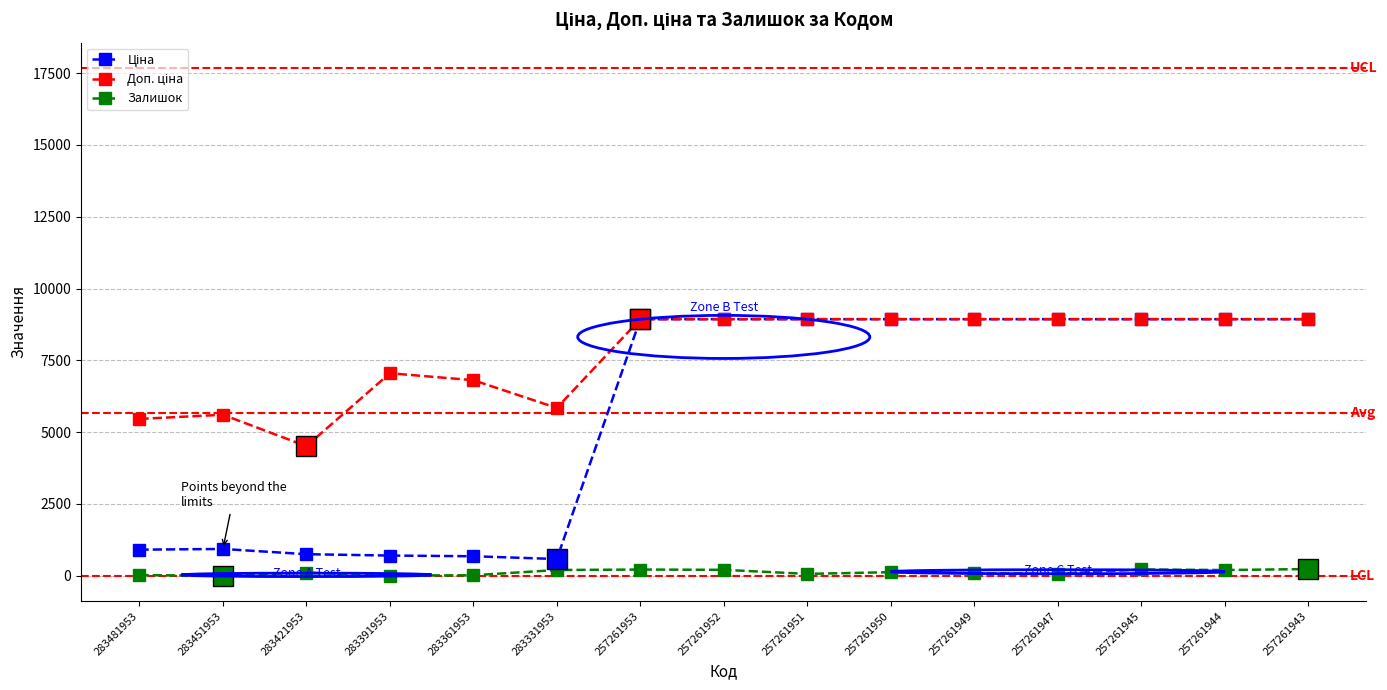

Count the number of data series in this chart.

3